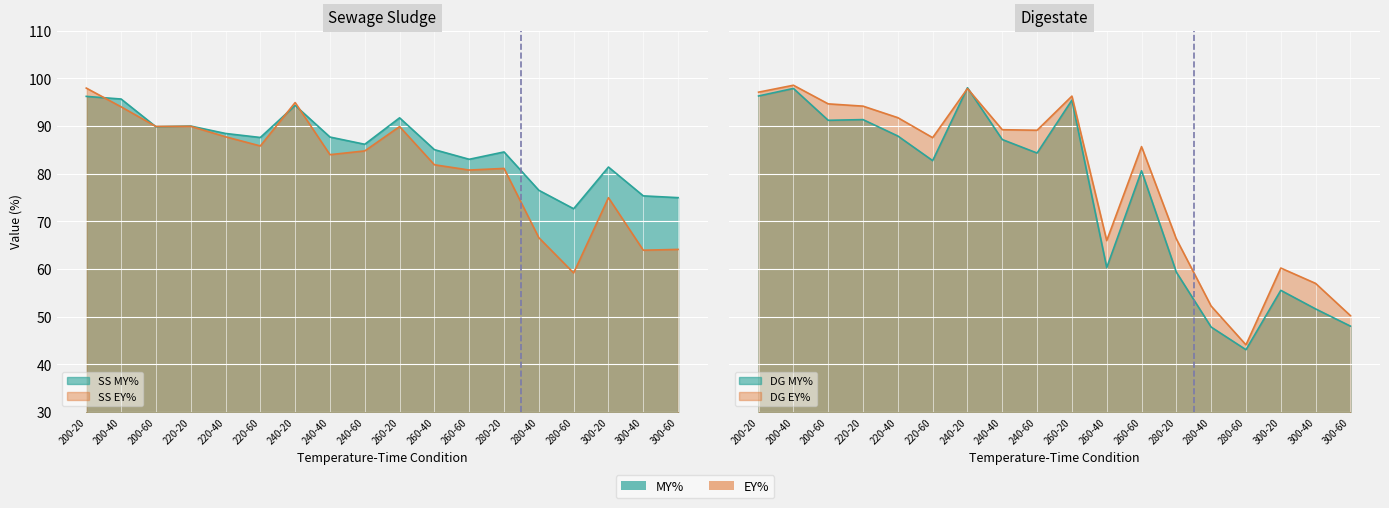

After their last crossing, which series has the higher values: SS EY% or DG MY%?

SS EY%